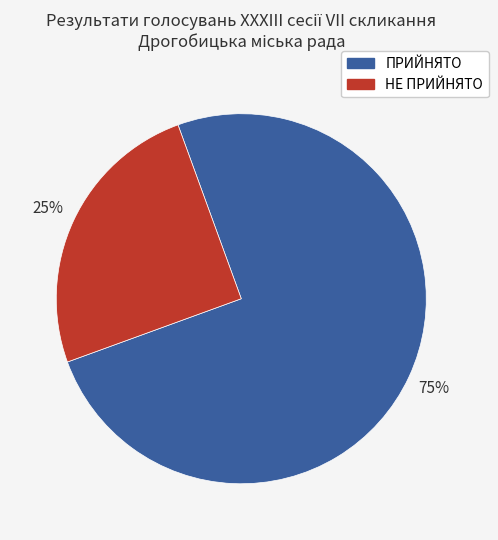

The НЕ ПРИЙНЯТО slice represents 25% of the pie. True or false?

True